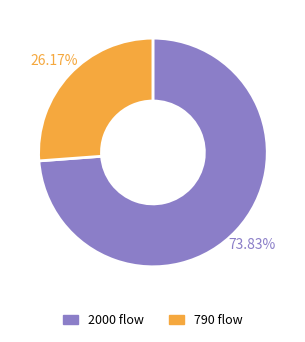

What percentage do 790 and 2000 together represent?

100.0%